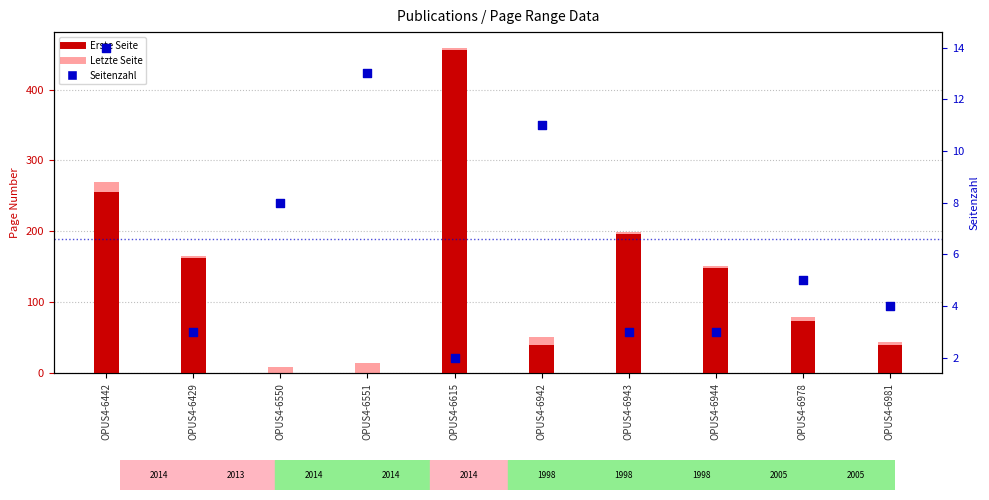

At how many categories does at least one series exceed 134?

5